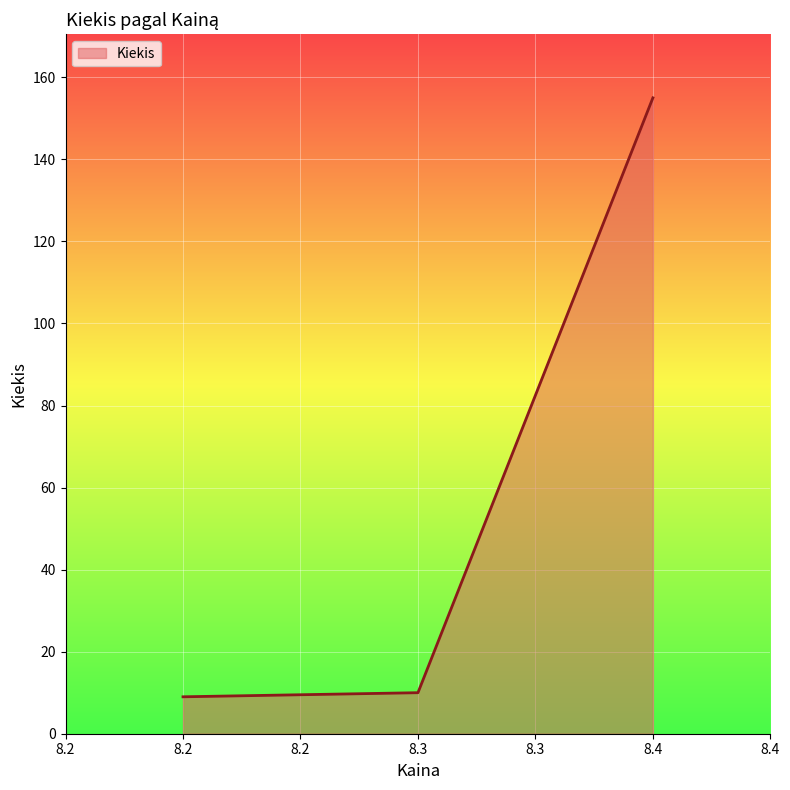

What is the sum of all values?

174